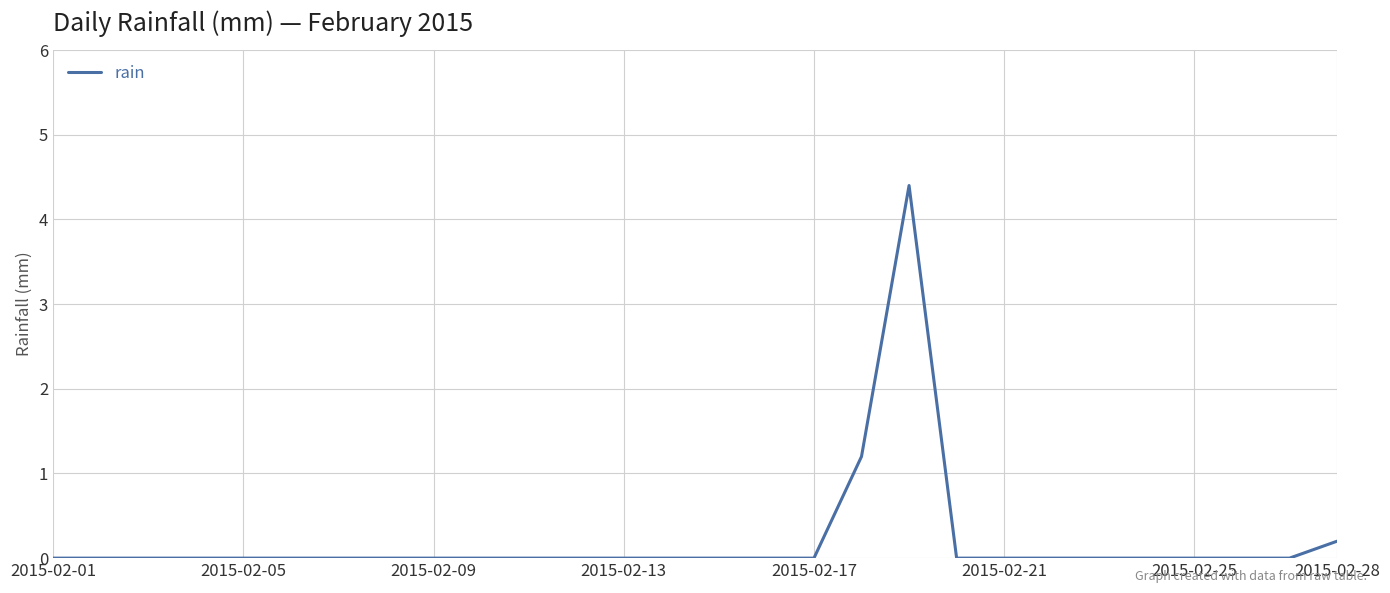

What is the maximum value shown in the chart?

4.4